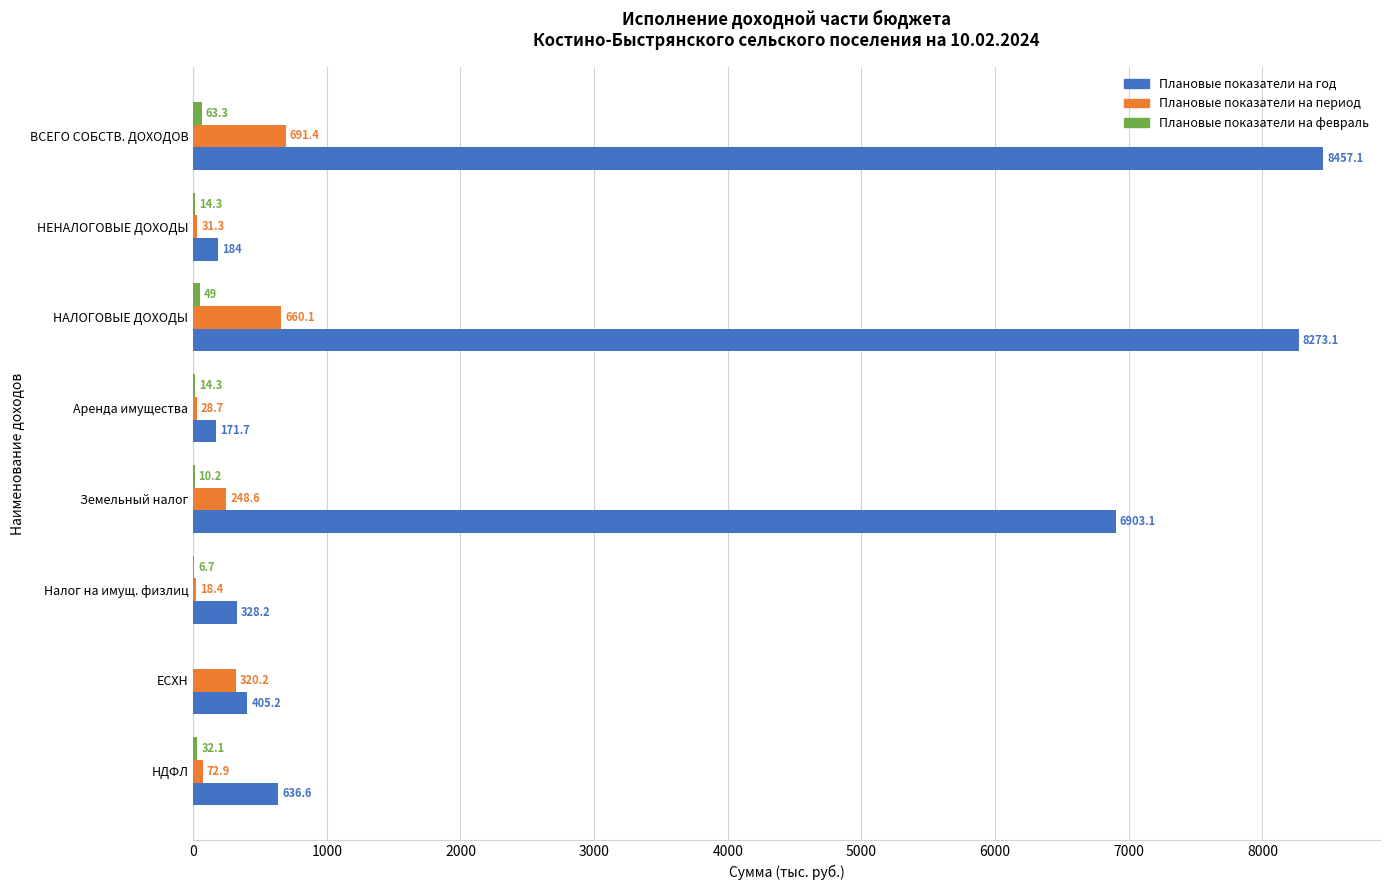

Which series has the largest total across all categories?

Плановые показатели на год